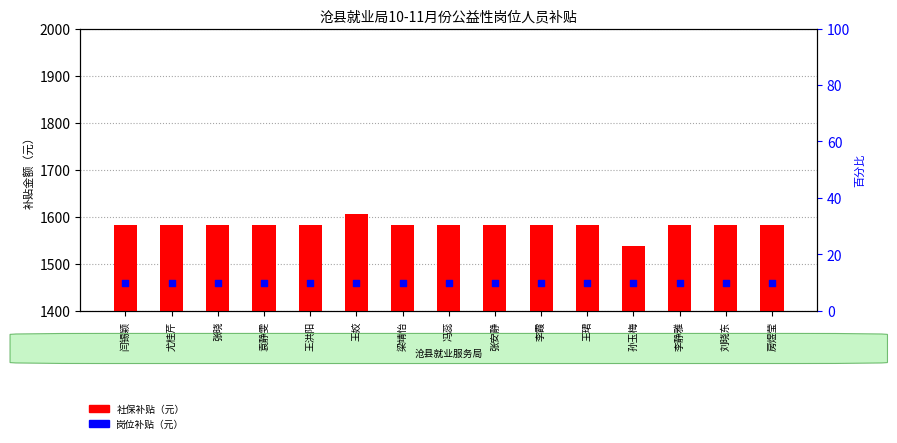

At how many categories does at least one series exceed 1062?

15